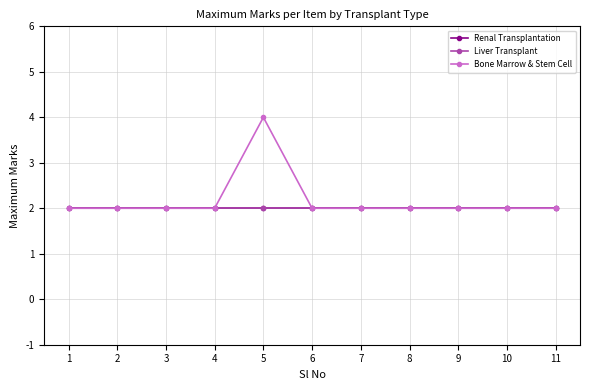

True or false: Liver Transplant has more than 0 interior local peaks.

False